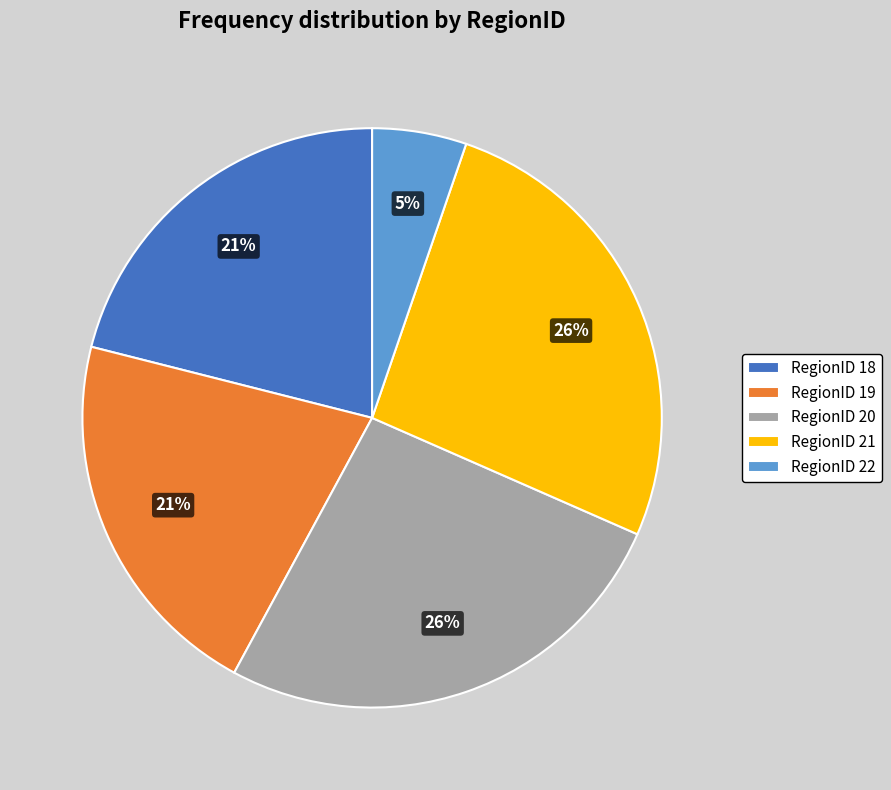

Does RegionID 18 represent more than half of the total?

No